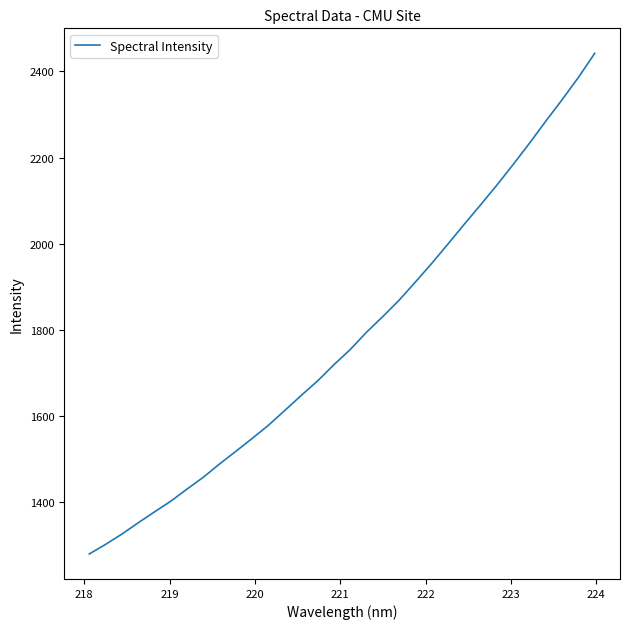

What is the greatest value displayed?

2441.7